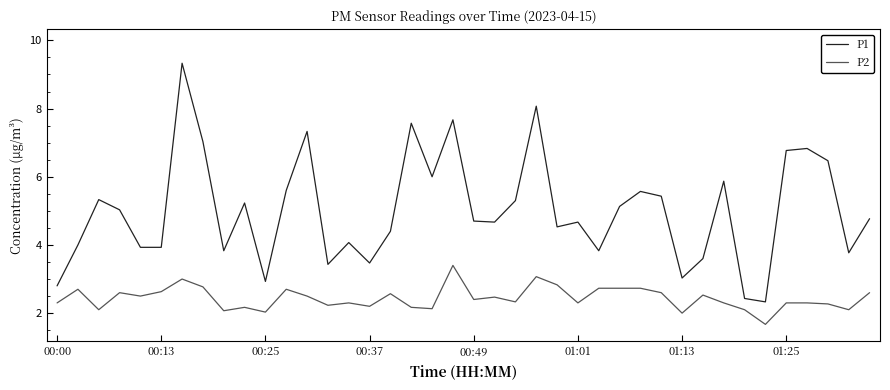

Which series has the largest total across all categories?

P1